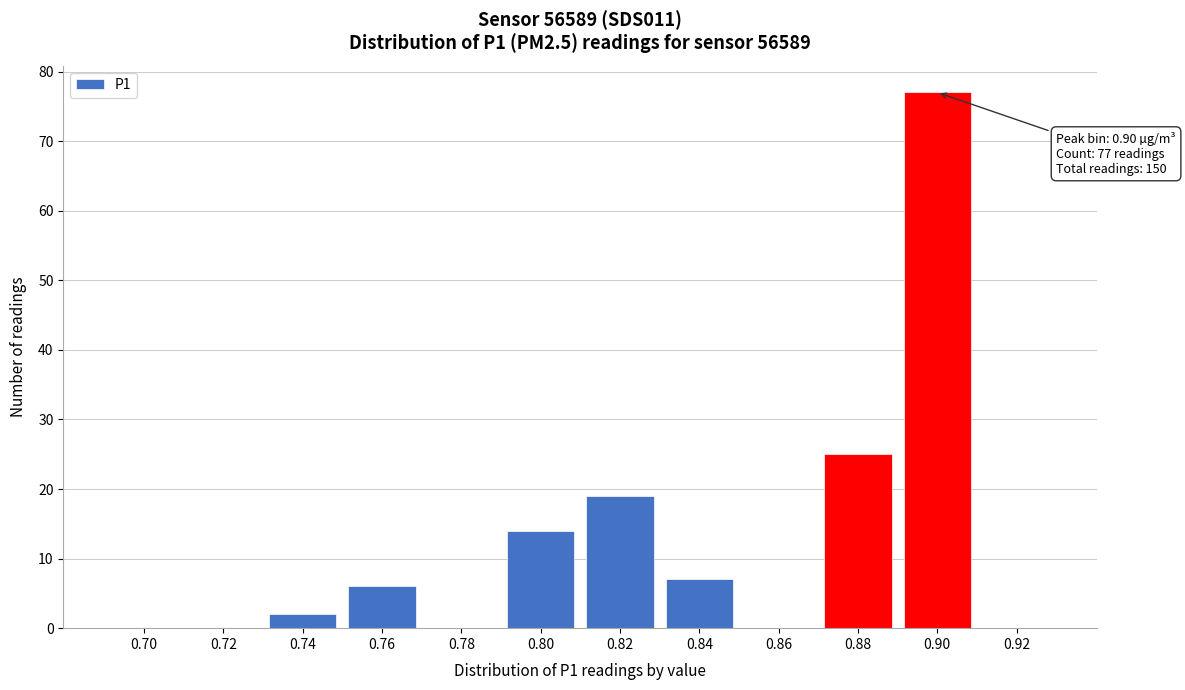

Reading left to right, list all the values displayed in this chart.

0.70=0	0.72=0	0.74=2	0.76=6	0.78=0	0.80=14	0.82=19	0.84=7	0.86=0	0.88=25	0.90=77	0.92=0